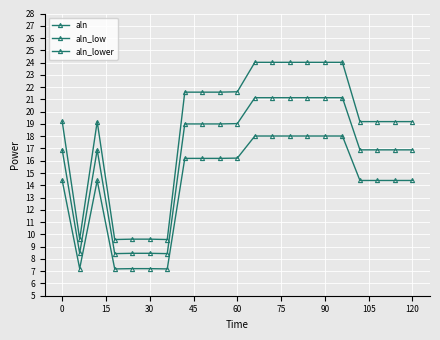

What is the value of the aln_lower point at the 1st from the left?

14.4